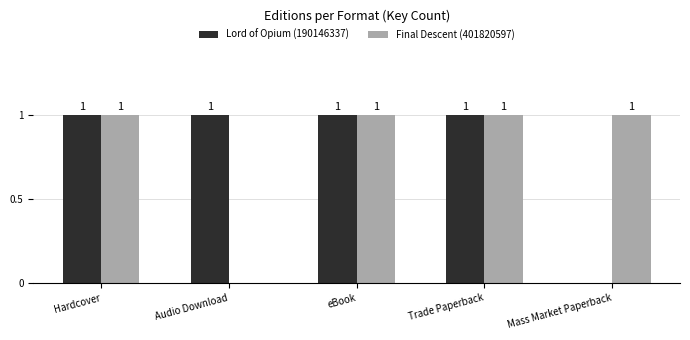

How many Final Descent (401820597) values are between 1 and 2?

4